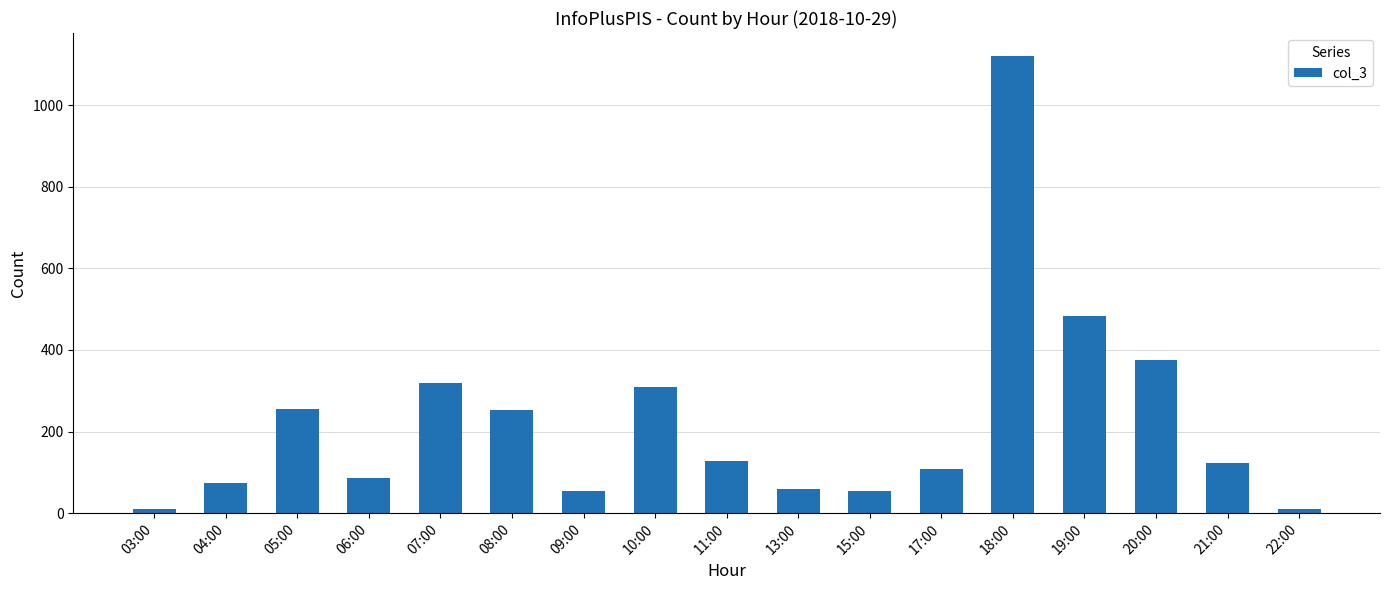

What is the label of the 17th bar from the left?

22:00